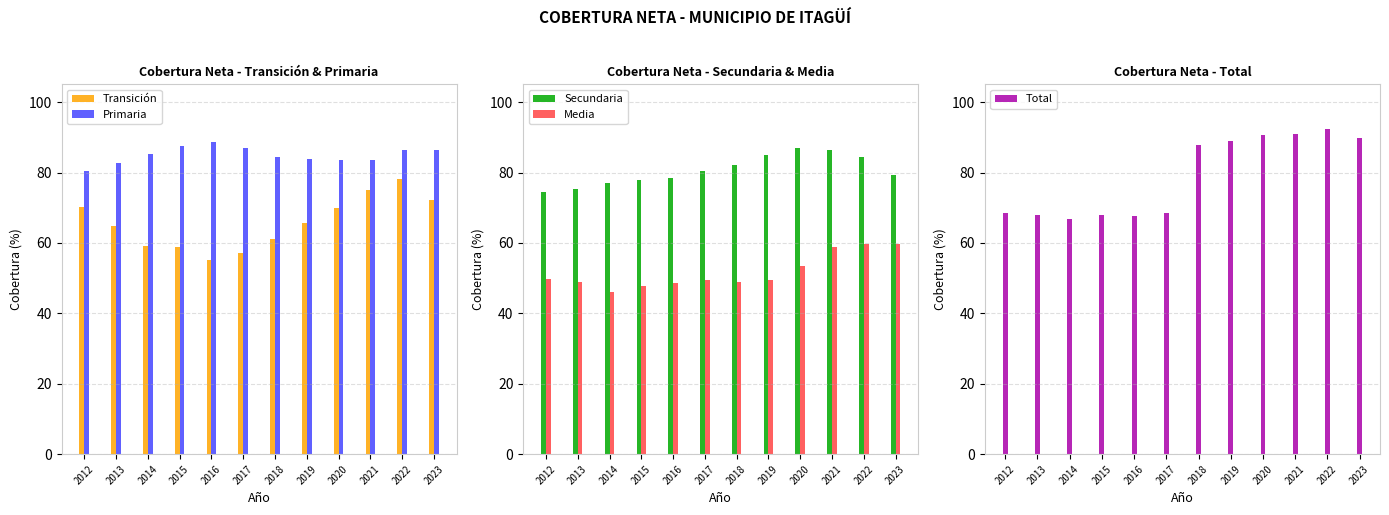

Does the chart contain stacked bars?

No